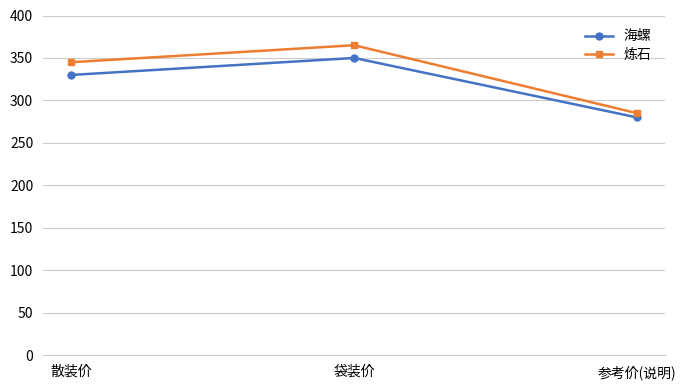

Rank the series at 袋装价 from highest to lowest value.

炼石, 海螺